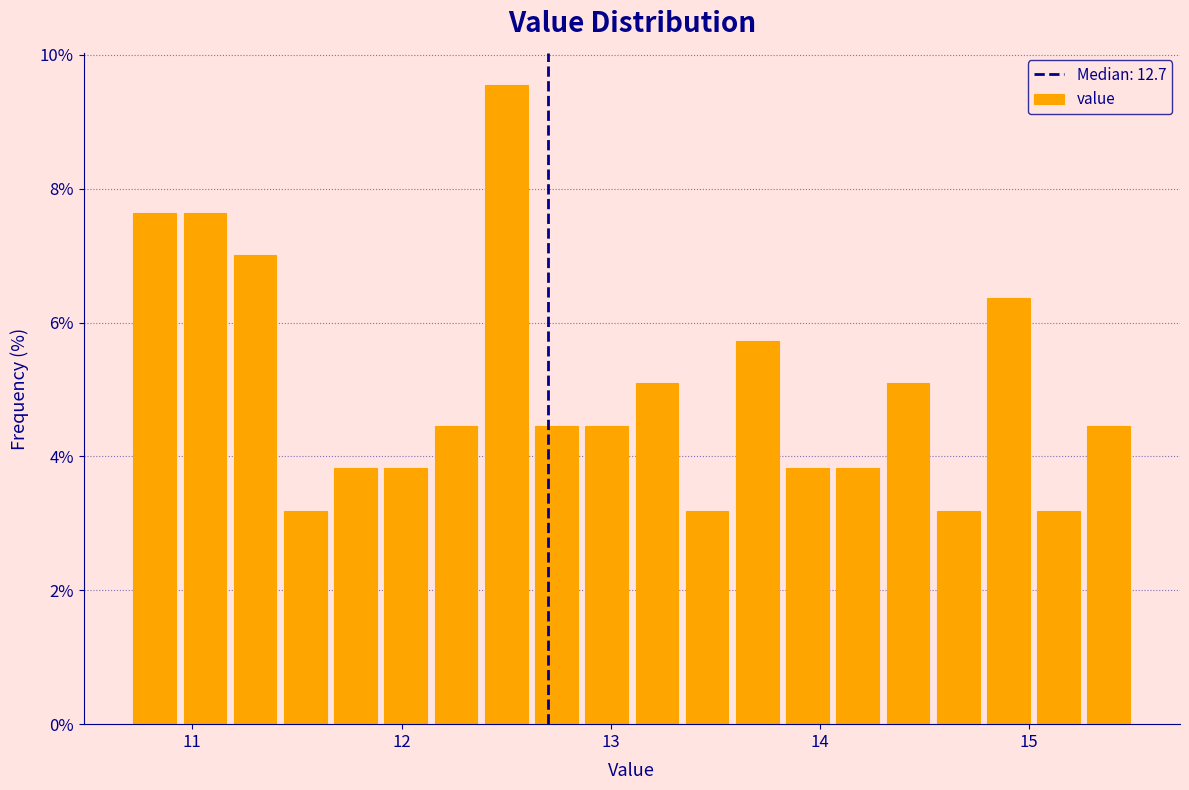

Around what value on the x-axis is the tallest bar? Give the approximate position of its centre, as read against the axis.

12.5